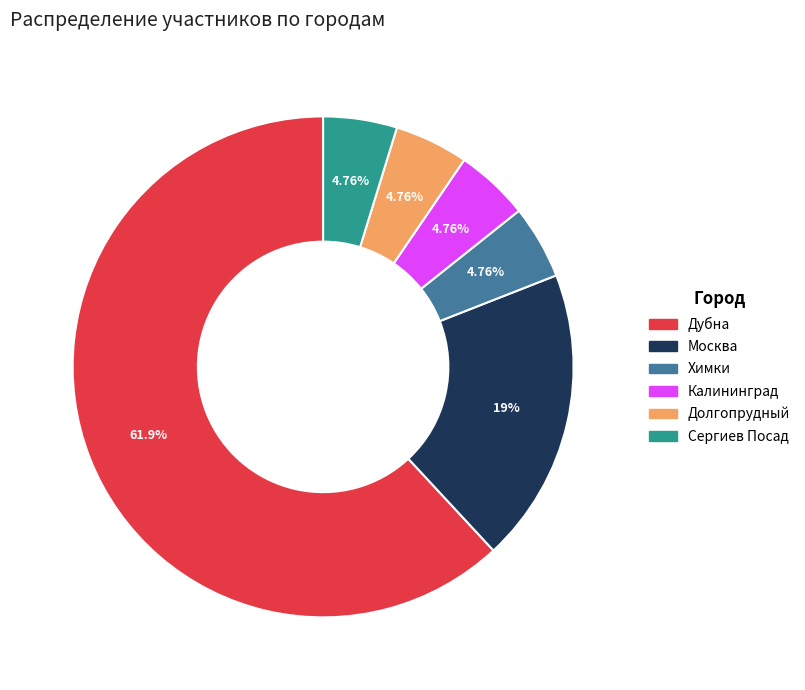

Is there a majority slice in this chart?

Yes